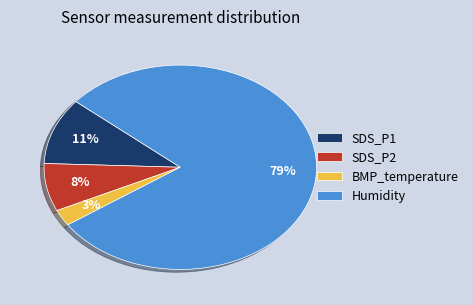

How many segments does this pie chart have?

4